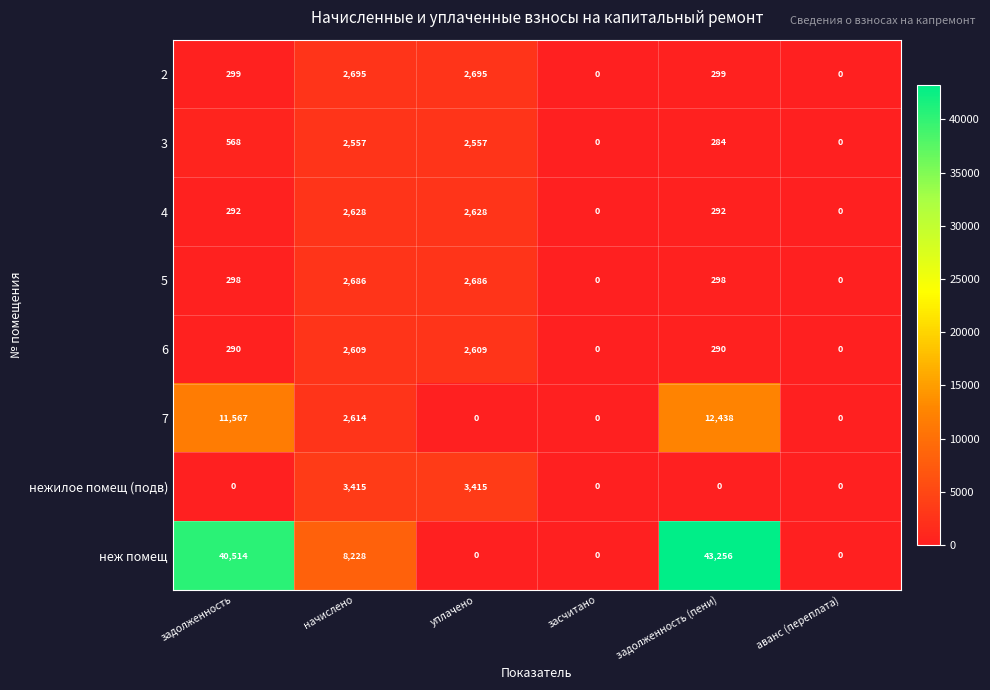

Which series has the largest total across all categories?

неж помещ